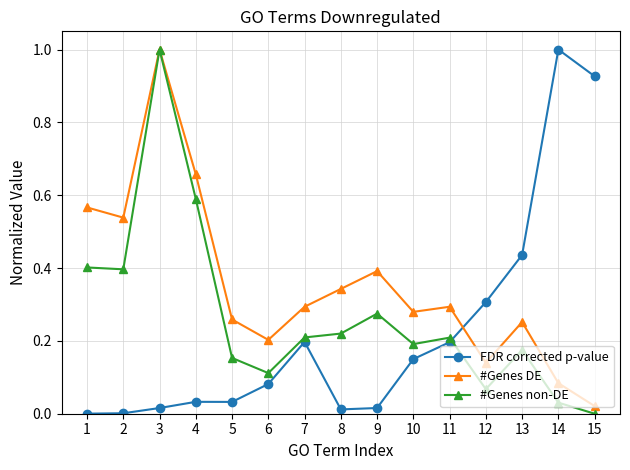

What is the difference between the maximum and minimum values in the #Genes non-DE series?

1.0